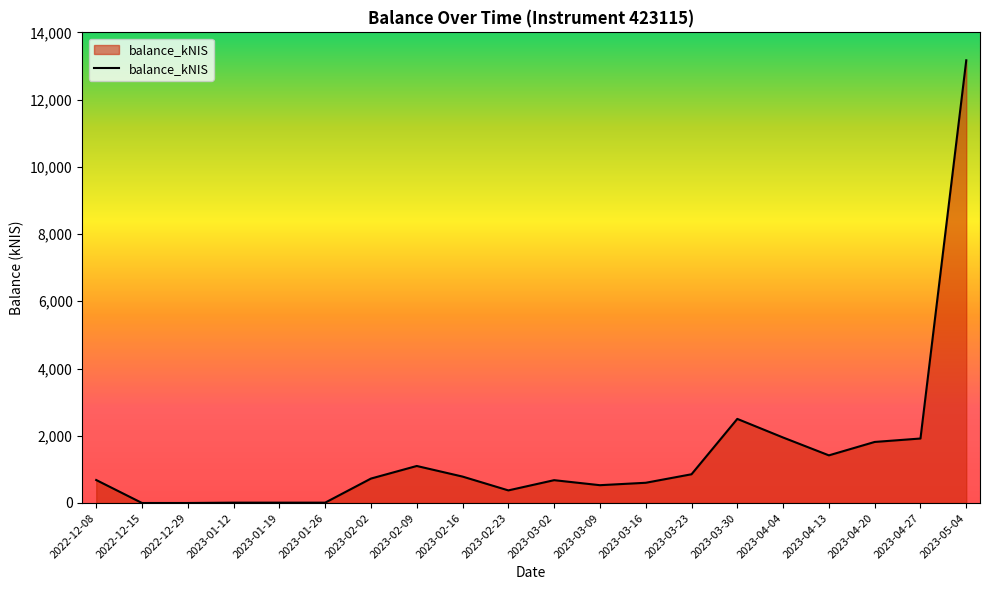

How many lines are shown in the chart?

1